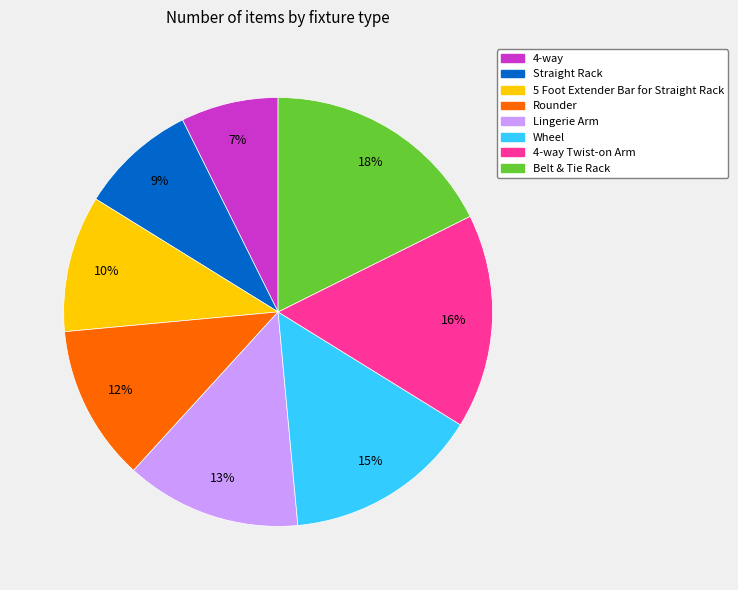

Is the sum of Belt & Tie Rack and Lingerie Arm greater than half?

No